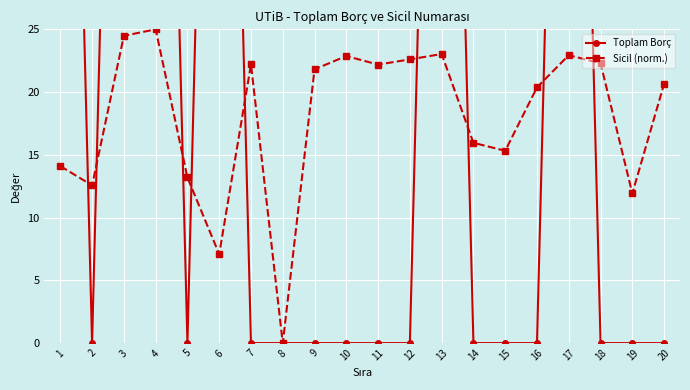

What is the approximate value of Sicil (norm.) at 2?

12.6